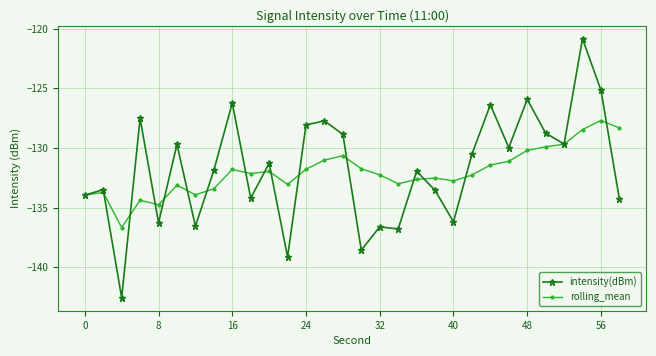

What is the difference between the second highest and second lowest values in the intensity(dBm) series?

14.0